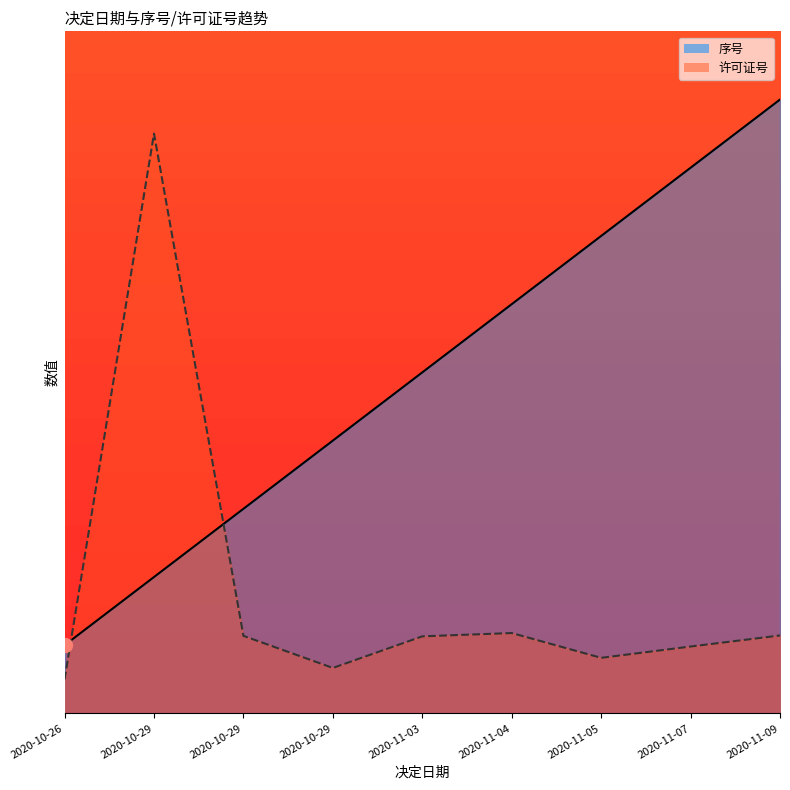

What is the spread (max minus min) of values at 2020-10-29?

6.5